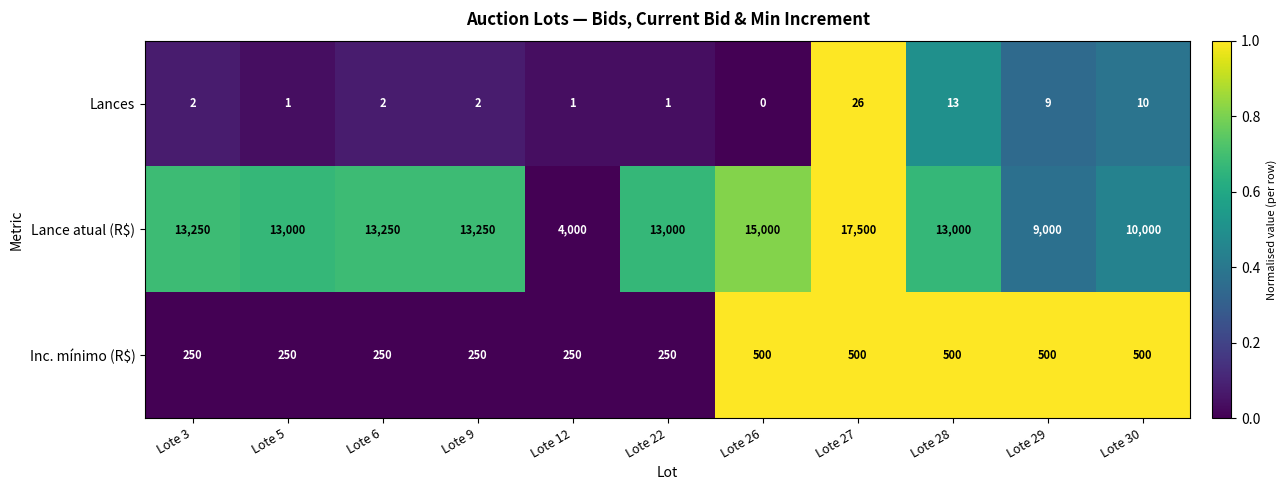

What is the difference between the maximum and minimum values in the Lance atual (R$) series?

13500